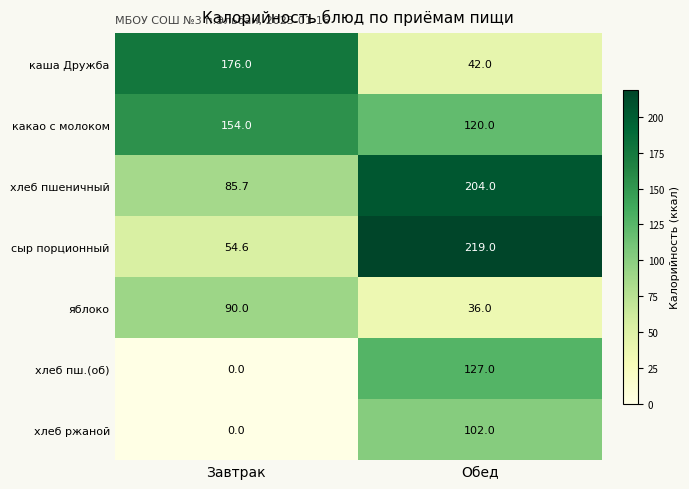

How many categories are shown in the chart?

2